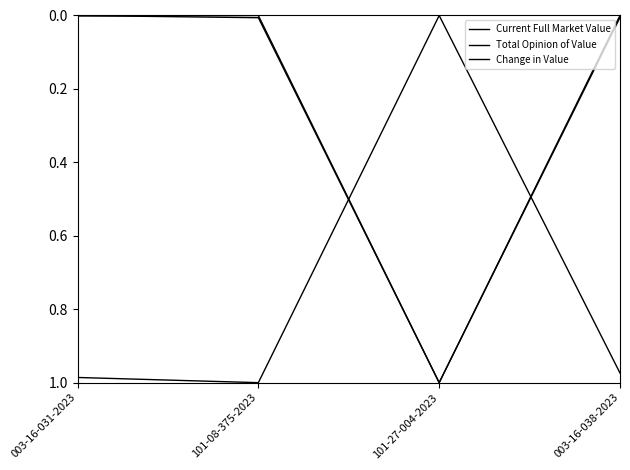

Reading left to right, extract all data points from this chart.

Current Full Market Value: 003-16-031-2023=0.0	101-08-375-2023=0.0	101-27-004-2023=1.0	003-16-038-2023=0.0
Total Opinion of Value: 003-16-031-2023=0.0	101-08-375-2023=0.0	101-27-004-2023=1.0	003-16-038-2023=0.0
Change in Value: 003-16-031-2023=1.0	101-08-375-2023=1.0	101-27-004-2023=0.0	003-16-038-2023=1.0